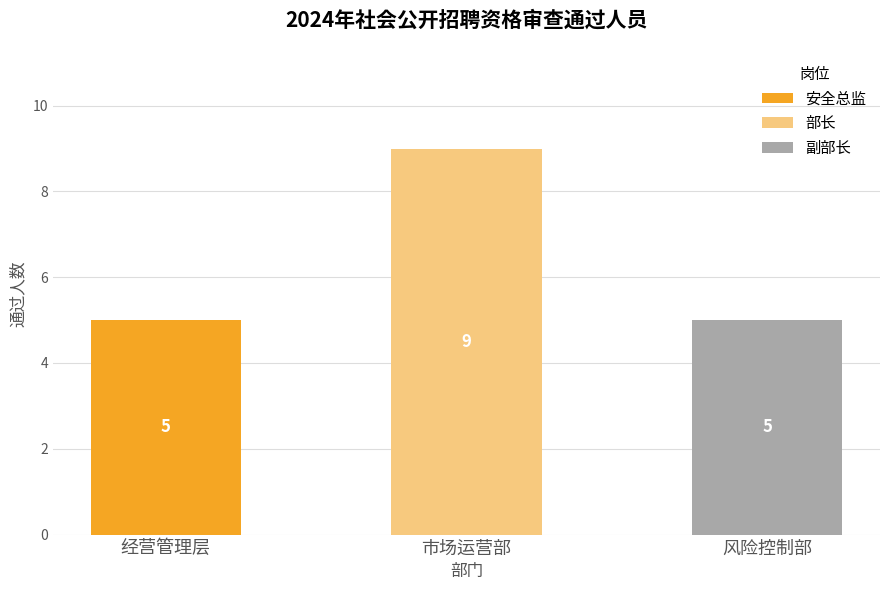

At which category is the sum across all series the highest?

市场运营部